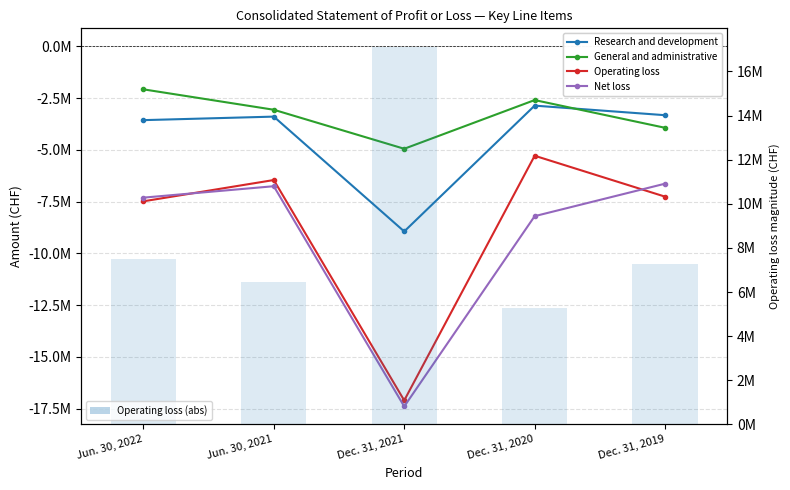

Count the number of data series in this chart.

5